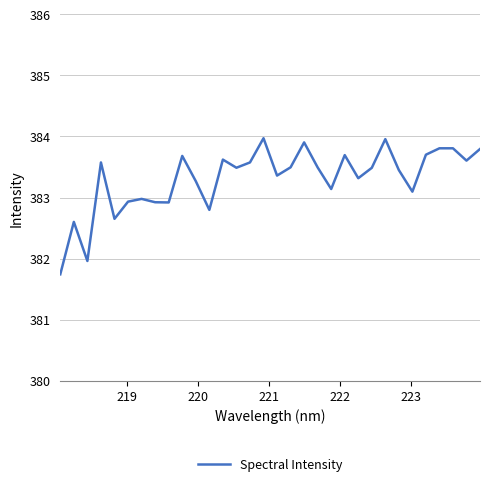

What is the difference between the second highest and minimum values?

2.2